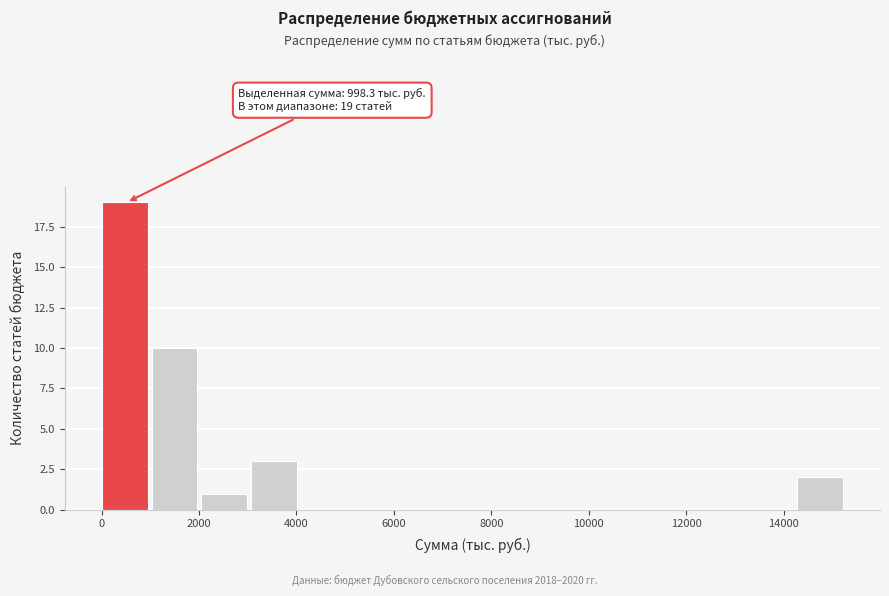

Over which range of the x-axis is the bar tallest?

0 to 1000